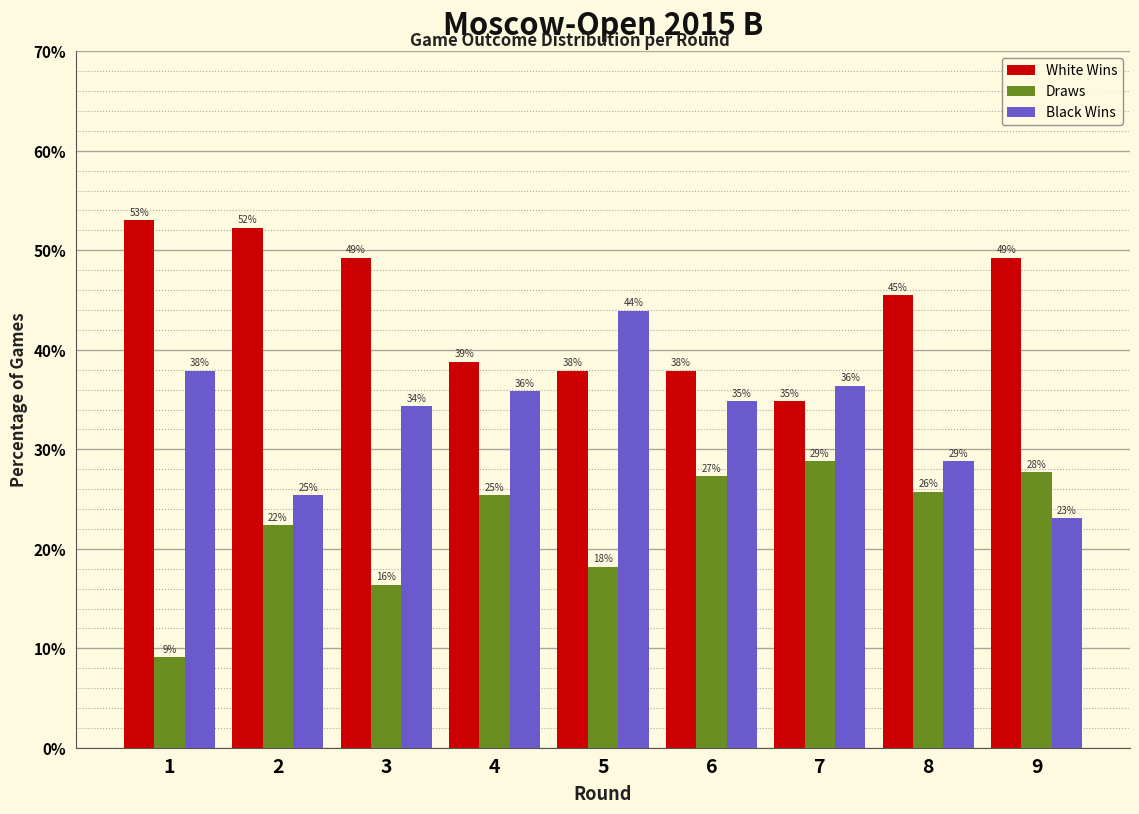

Rank the series at 5 from highest to lowest value.

Black Wins, White Wins, Draws